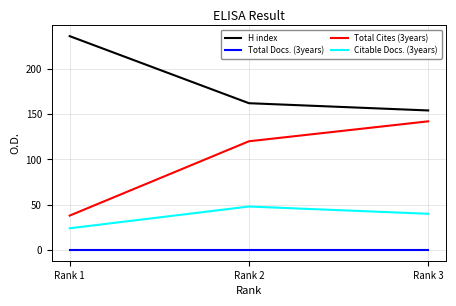

The Total Docs. (3years) series shows 0 at Rank 3. True or false?

True